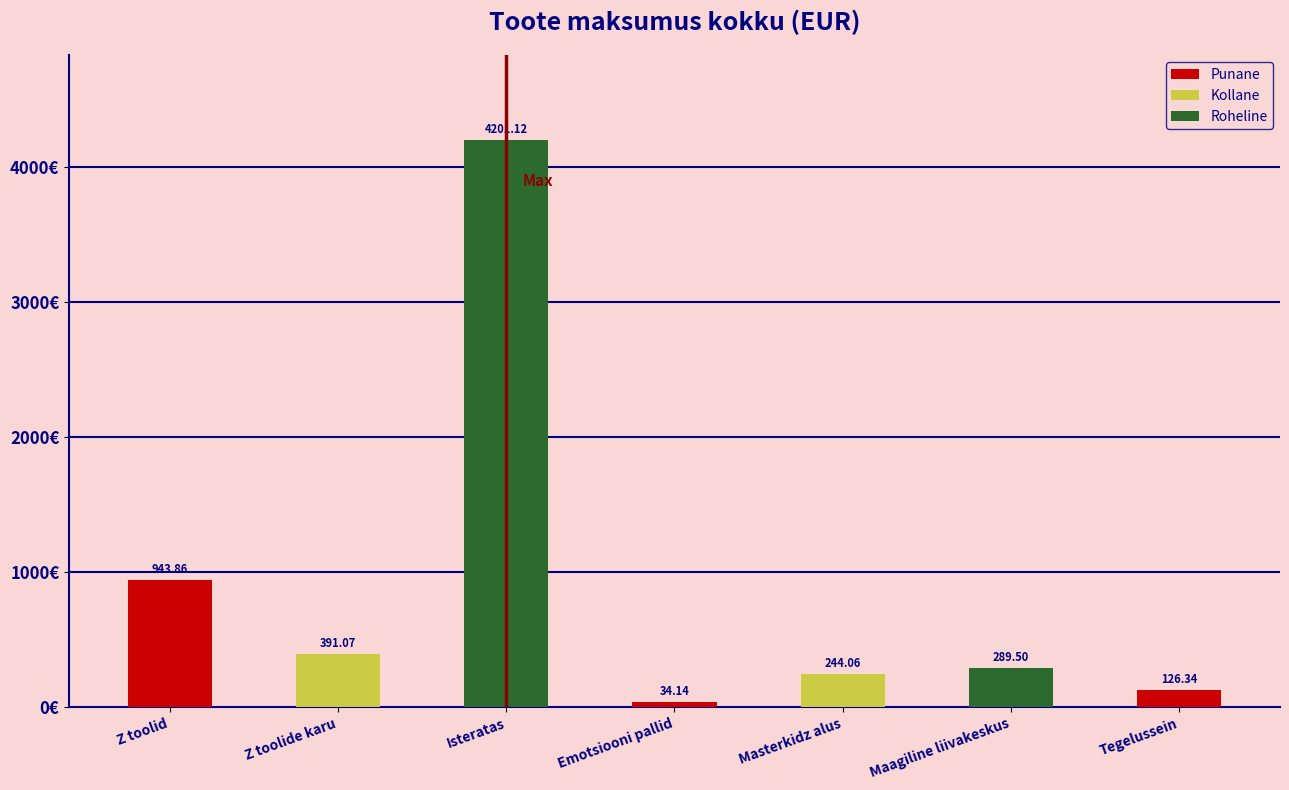

Does the chart contain any negative values?

No